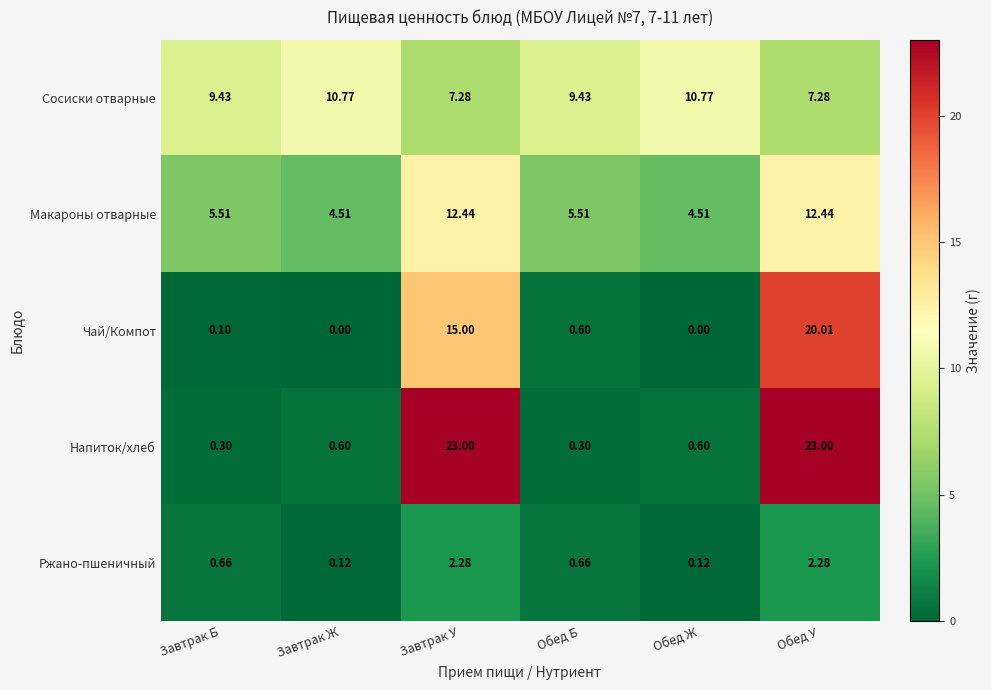

How many distinct data groups are displayed?

5